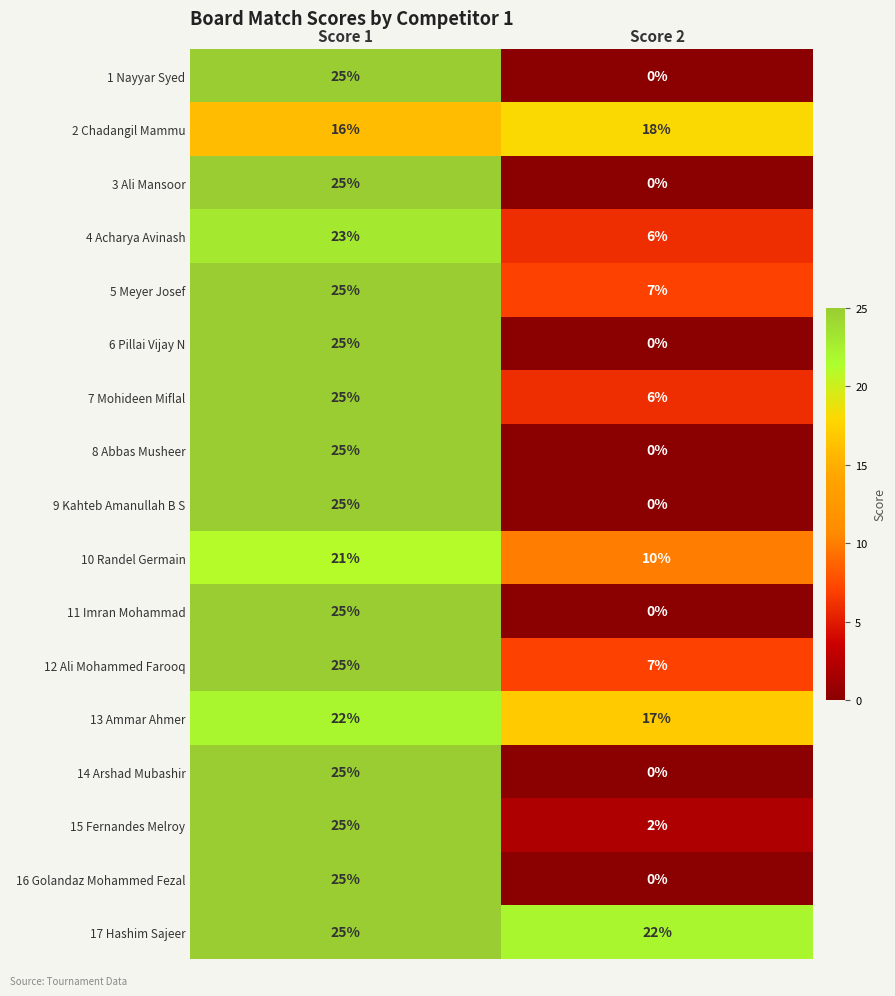

Which category has the lowest value in the 13 Ammar Ahmer series?

Score 2